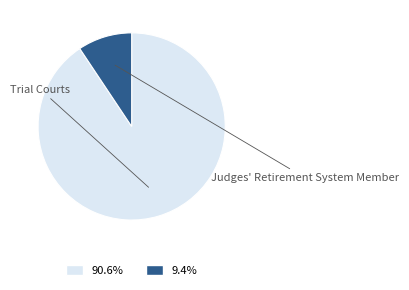

Does any single category account for the majority?

Yes